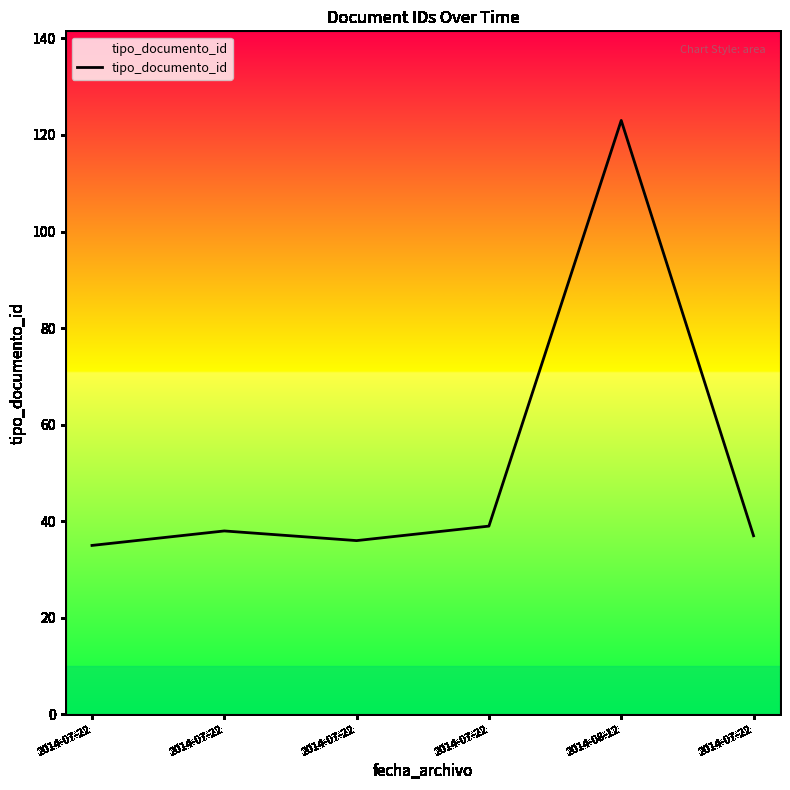

How many distinct data groups are displayed?

1